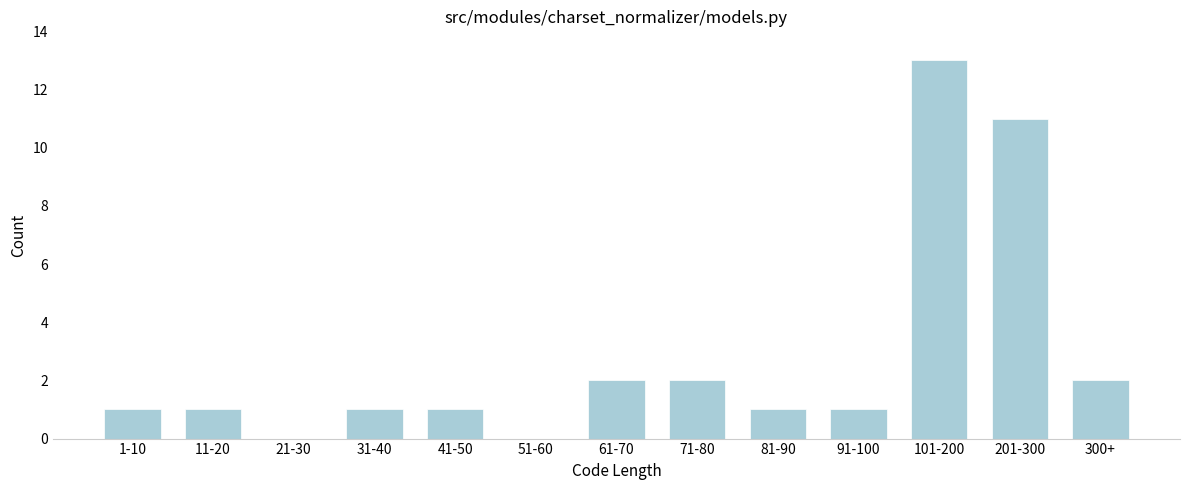

Reading left to right, extract all data points from this chart.

1-10=1	11-20=1	21-30=0	31-40=1	41-50=1	51-60=0	61-70=2	71-80=2	81-90=1	91-100=1	101-200=13	201-300=11	300+=2